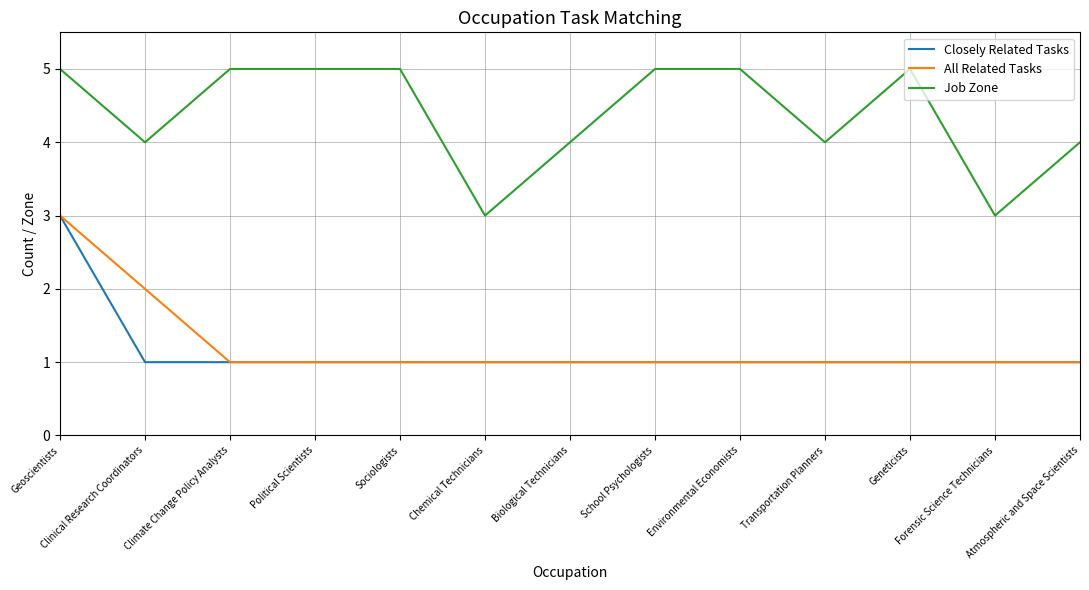

True or false: Closely Related Tasks and Job Zone intersect in this chart.

False